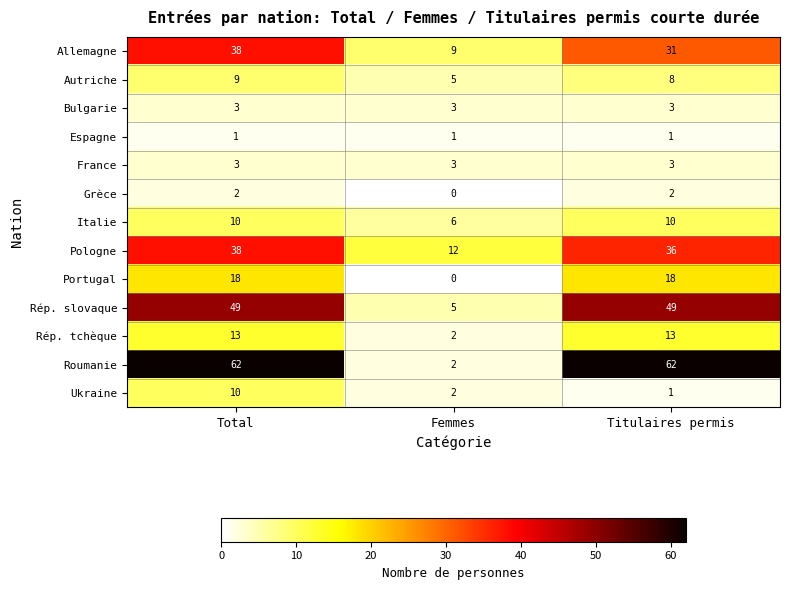

At which label is Pologne closest to 25?

Titulaires permis